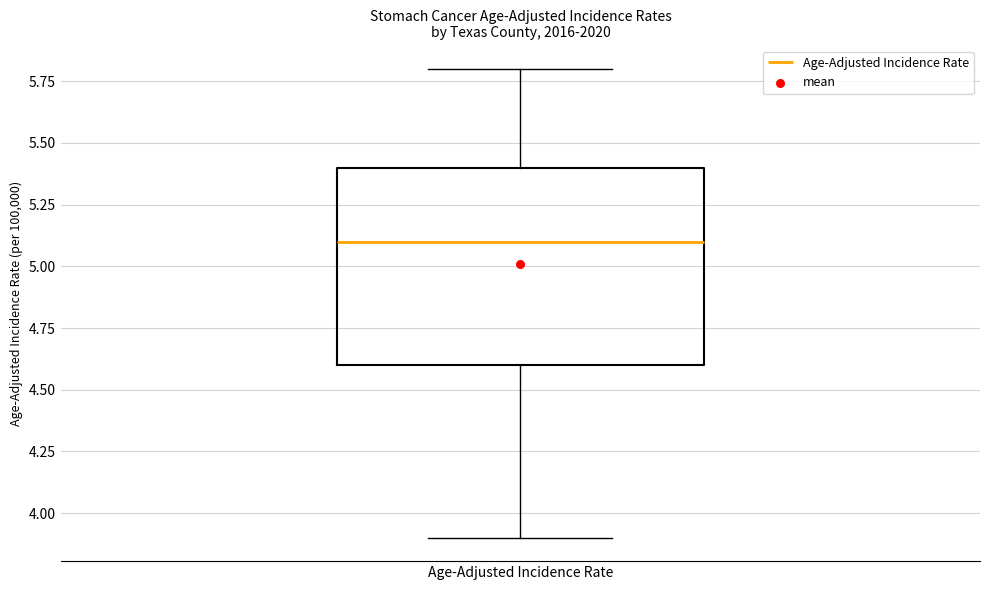

Transcribe this box plot: give where the median line is, the range the box spans, and where the two whiskers end, as read against the y-axis. The values are not printed on the chart, so give them approximately, as read against the axis.

median 5.1, box 4.6 to 5.4, whiskers 3.9 to 5.8